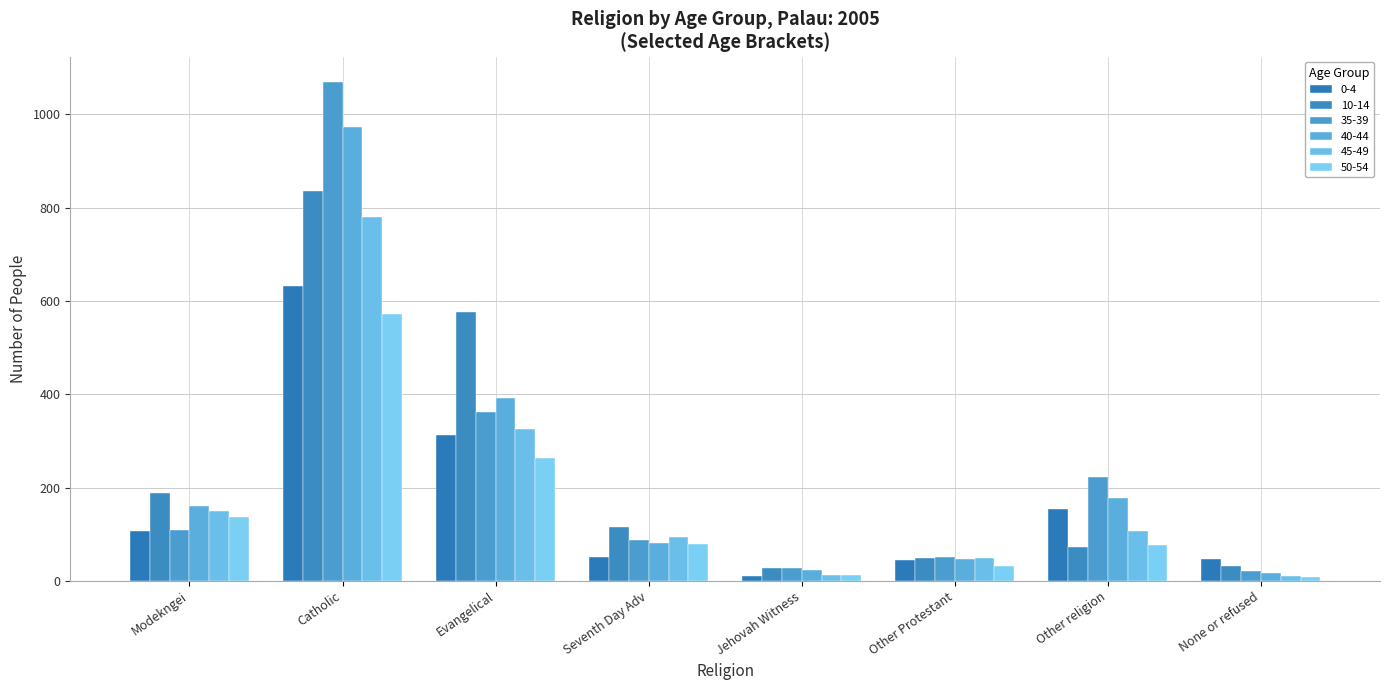

What is the minimum value for 50-54?

8